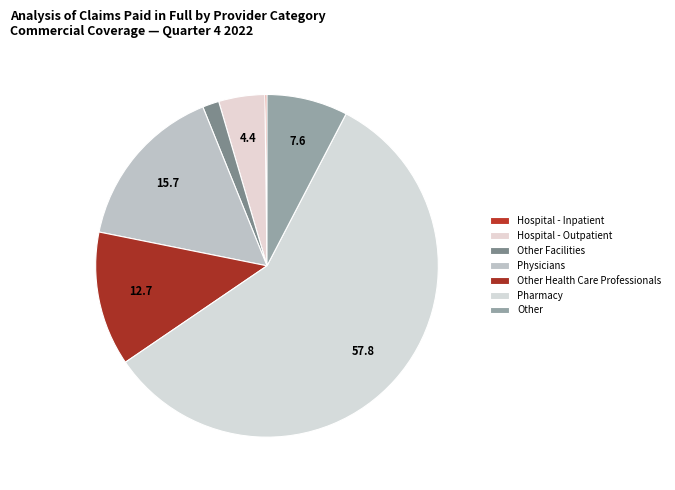

What is the largest slice in the pie chart?

Pharmacy